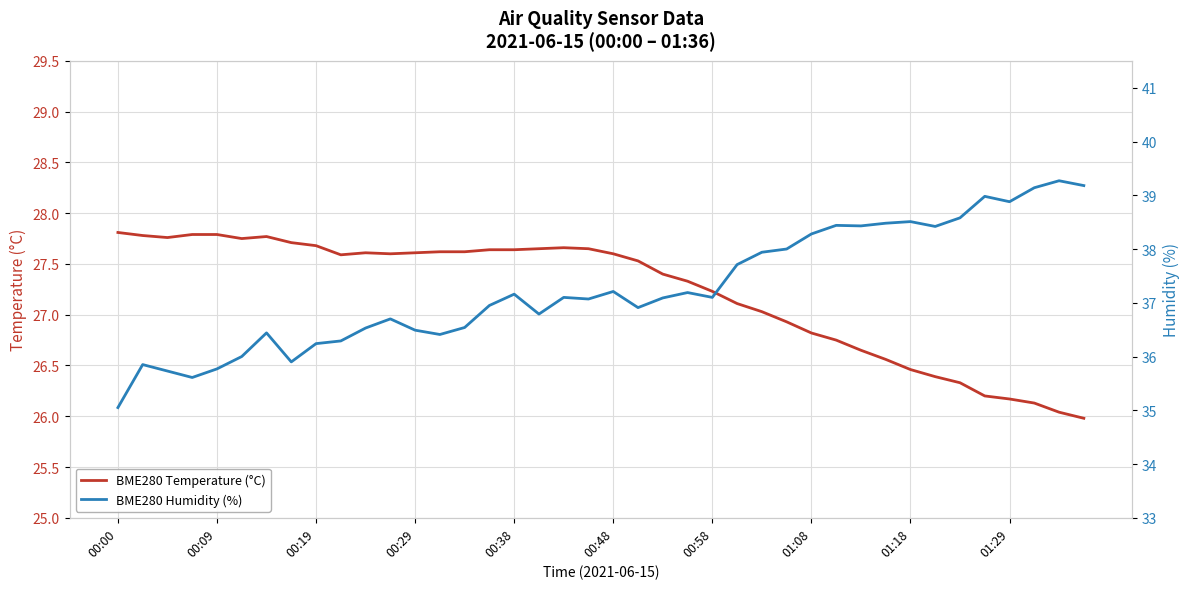

How many lines are shown in the chart?

2